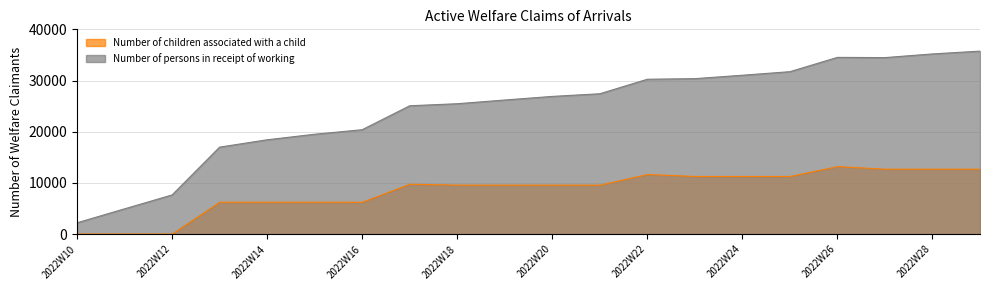

True or false: Number of persons in receipt of working has a value of 20393 at 2022W16.

True